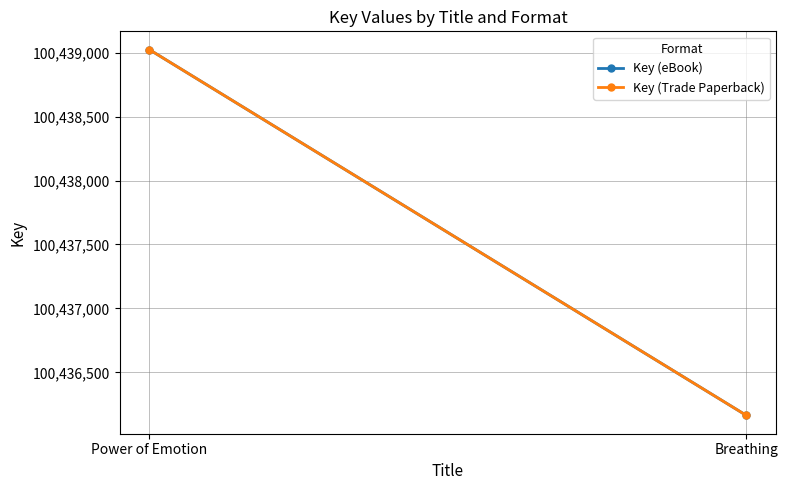

Reading left to right, what are all the values shown in this chart?

Key (eBook): Power of Emotion=100439024	Breathing=100436163
Key (Trade Paperback): Power of Emotion=100439024	Breathing=100436163